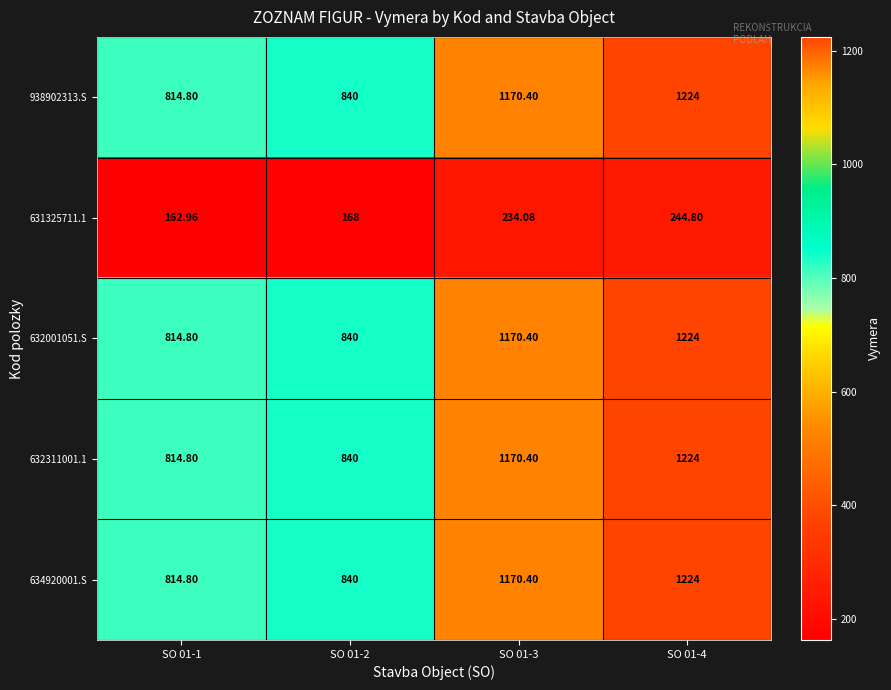

How many values in the 631325711.1 series are below 234?

2